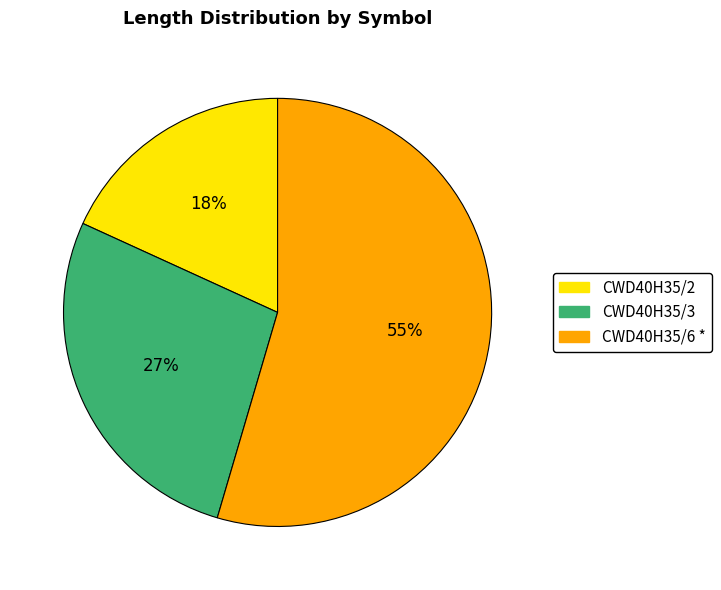

Rank the categories by value from highest to lowest.

CWD40H35/6 *, CWD40H35/3, CWD40H35/2